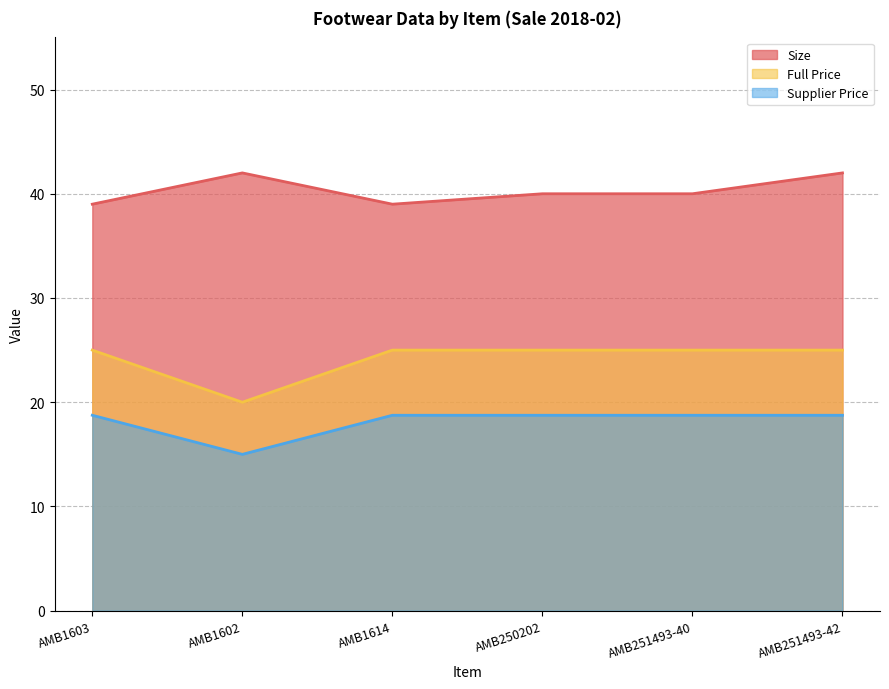

The value of Full Price at AMB1602 is 5.7. True or false?

False